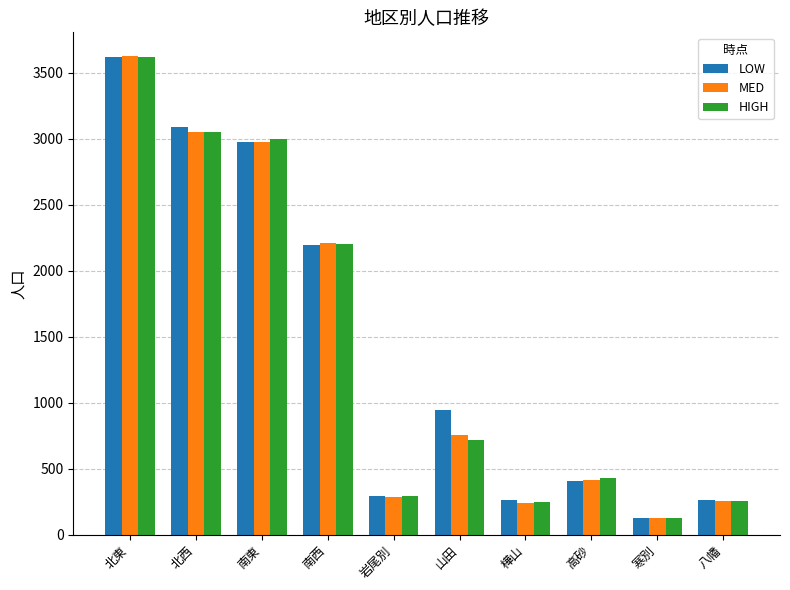

Between 南東 and 寒別, which series saw the biggest shift?

HIGH